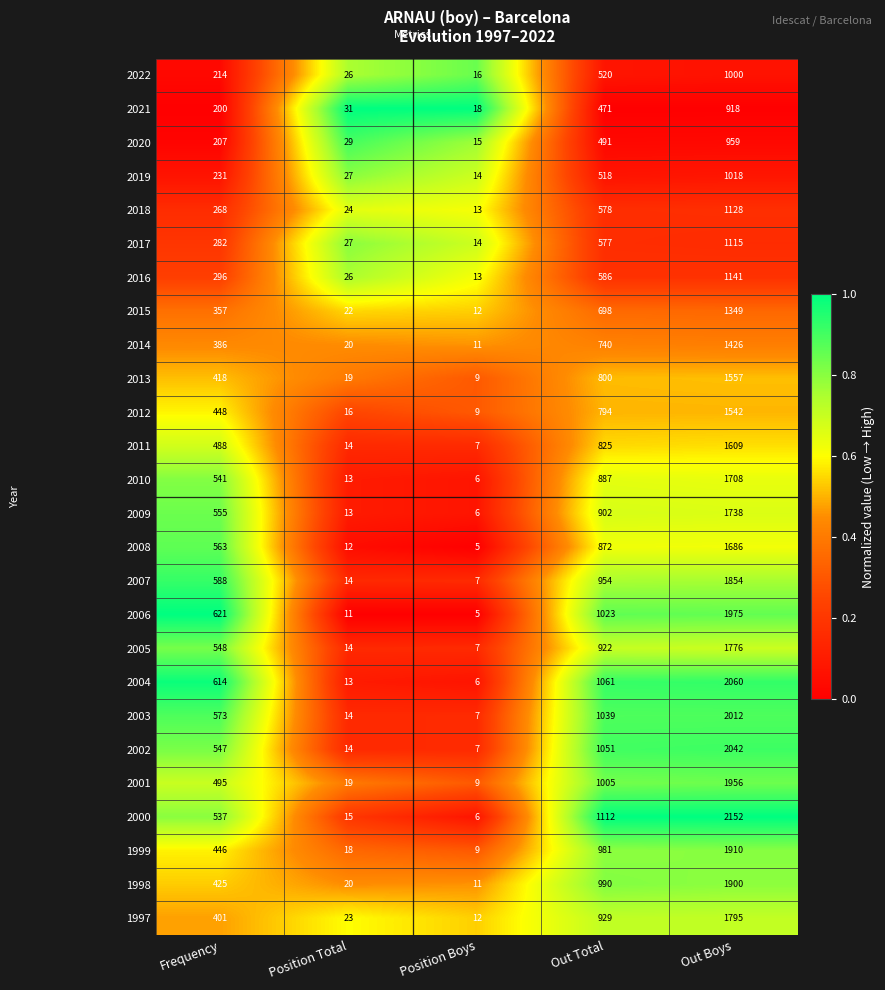

What is the difference between the 2021 values at Out Boys and Position Boys?

900